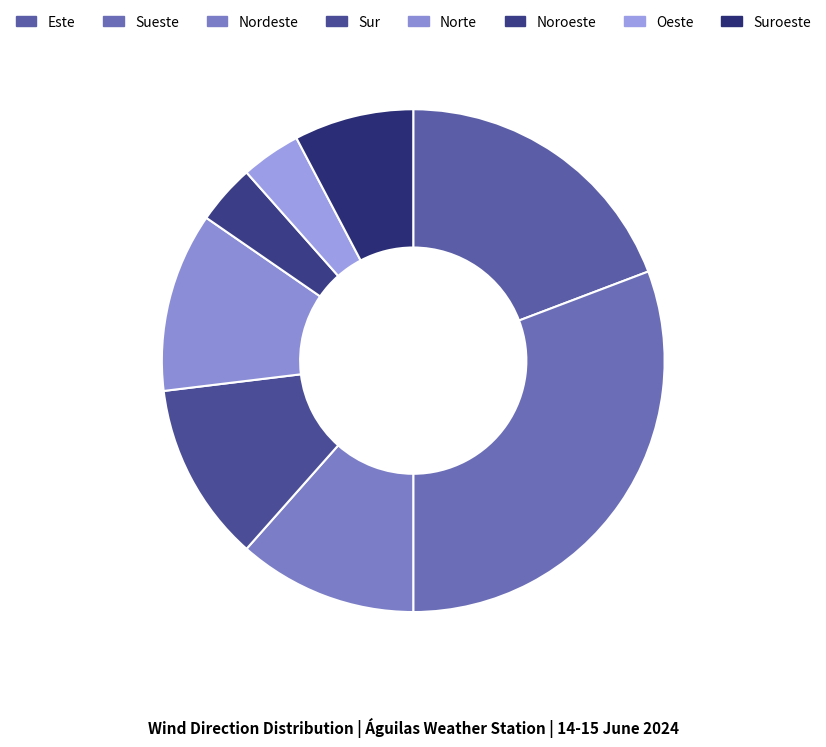

Does Este represent more than half of the total?

No